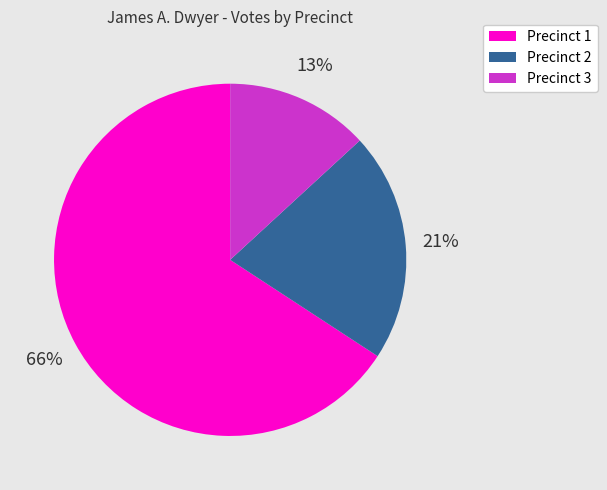

Combined, do Precinct 3 and Precinct 2 account for over 50%?

No